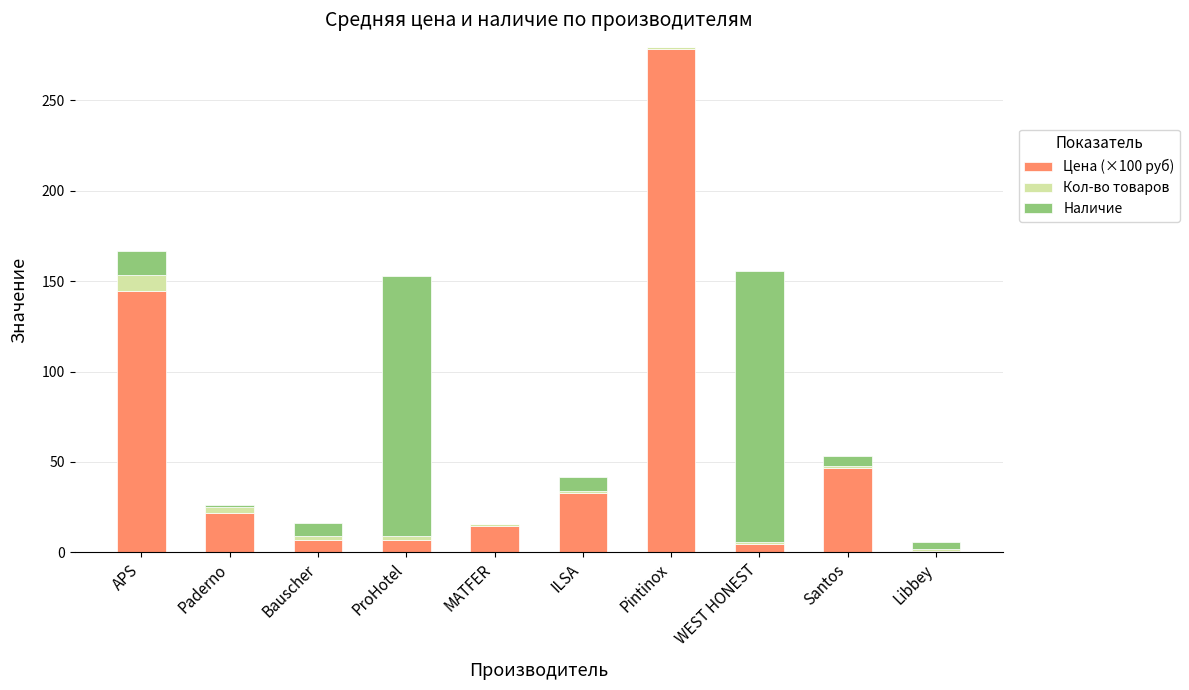

The value of Цена (×100 руб) at Paderno is 21.9. True or false?

True